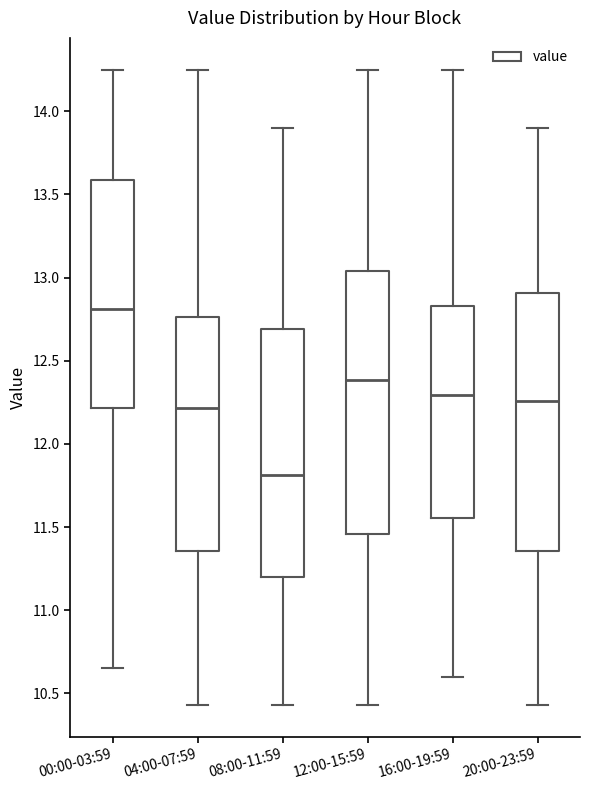

Reading left to right, read every box against the y-axis: the position of its median line, the range the box covers, and the ends of its whiskers. The values are not printed on the chart, so give them approximately, as read against the axis.

00:00-03:59: median 12.80, box 12.20 to 13.60, whiskers 10.65 to 14.25
04:00-07:59: median 12.20, box 11.35 to 12.75, whiskers 10.45 to 14.25
08:00-11:59: median 11.80, box 11.20 to 12.70, whiskers 10.45 to 13.90
12:00-15:59: median 12.40, box 11.45 to 13.05, whiskers 10.45 to 14.25
16:00-19:59: median 12.30, box 11.55 to 12.85, whiskers 10.60 to 14.25
20:00-23:59: median 12.25, box 11.35 to 12.90, whiskers 10.45 to 13.90